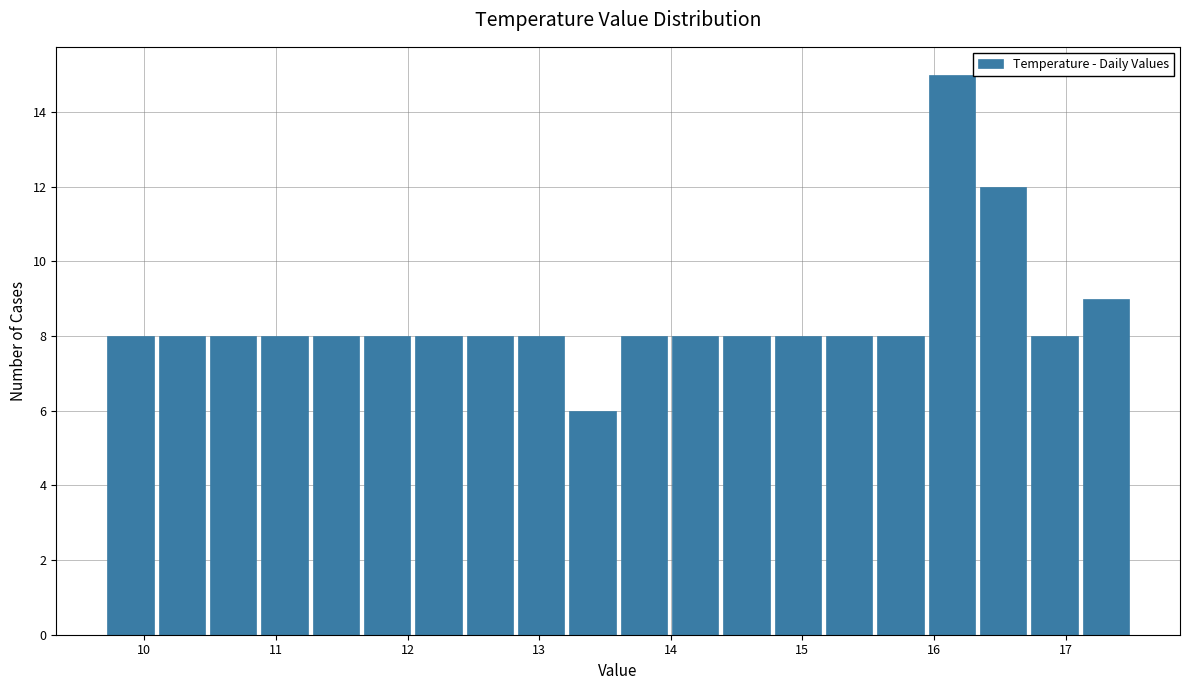

Read against the x-axis, roughly where is the centre of the tallest bar?

16.1